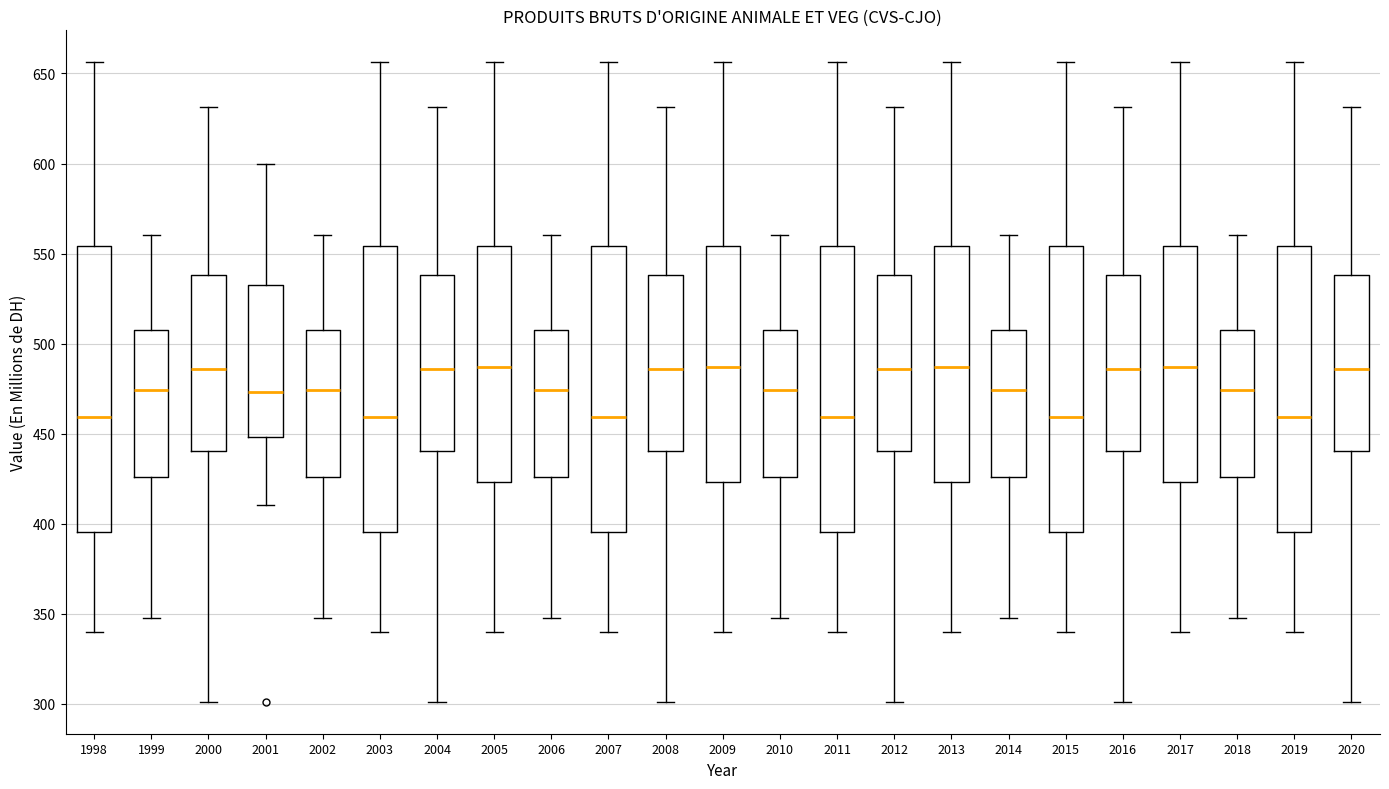

Where is the upper edge of the box at x = 2005 on the y-axis? The values are not printed on the chart, so give them approximately, as read against the axis.

555